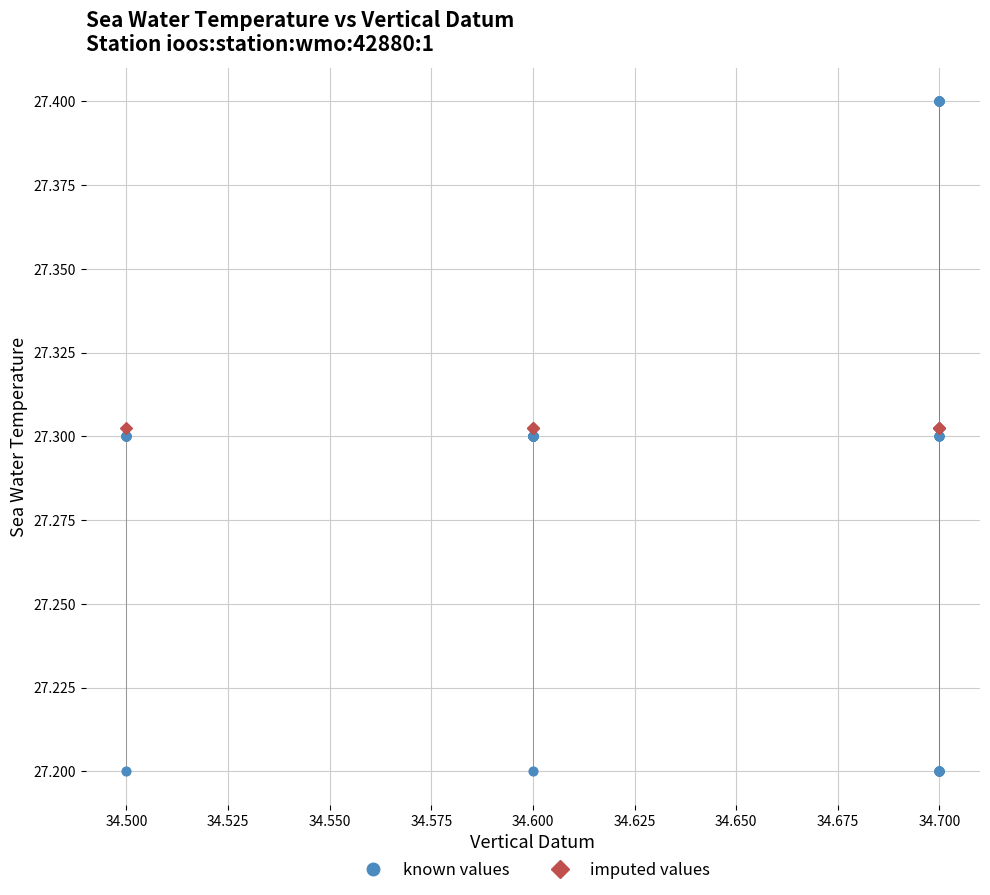

Which series contains the lowest Y value?

known values